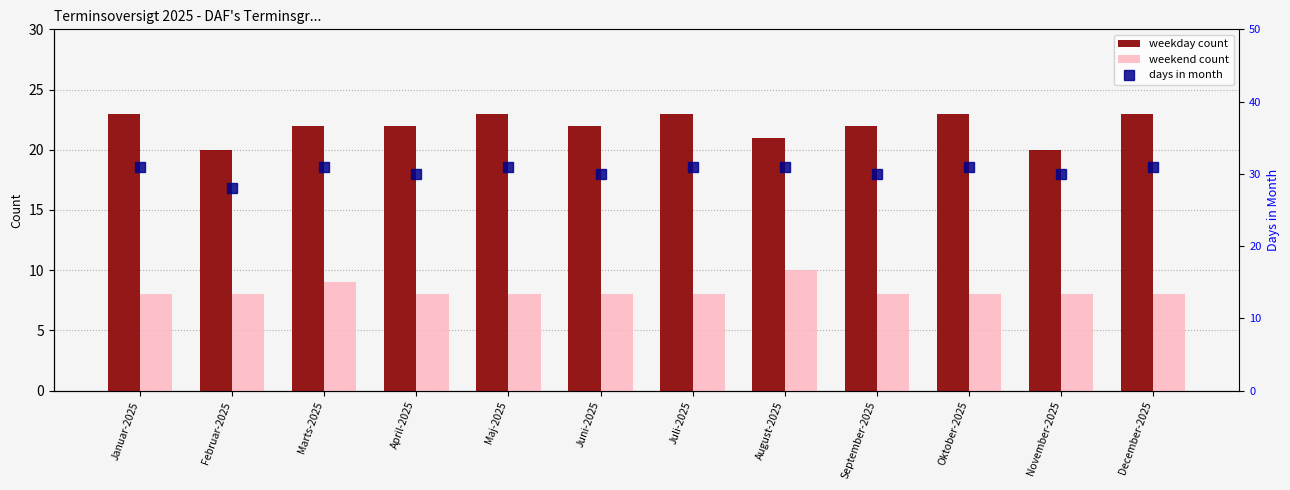

Between Februar-2025 and September-2025, which series saw the biggest shift?

weekday_counts